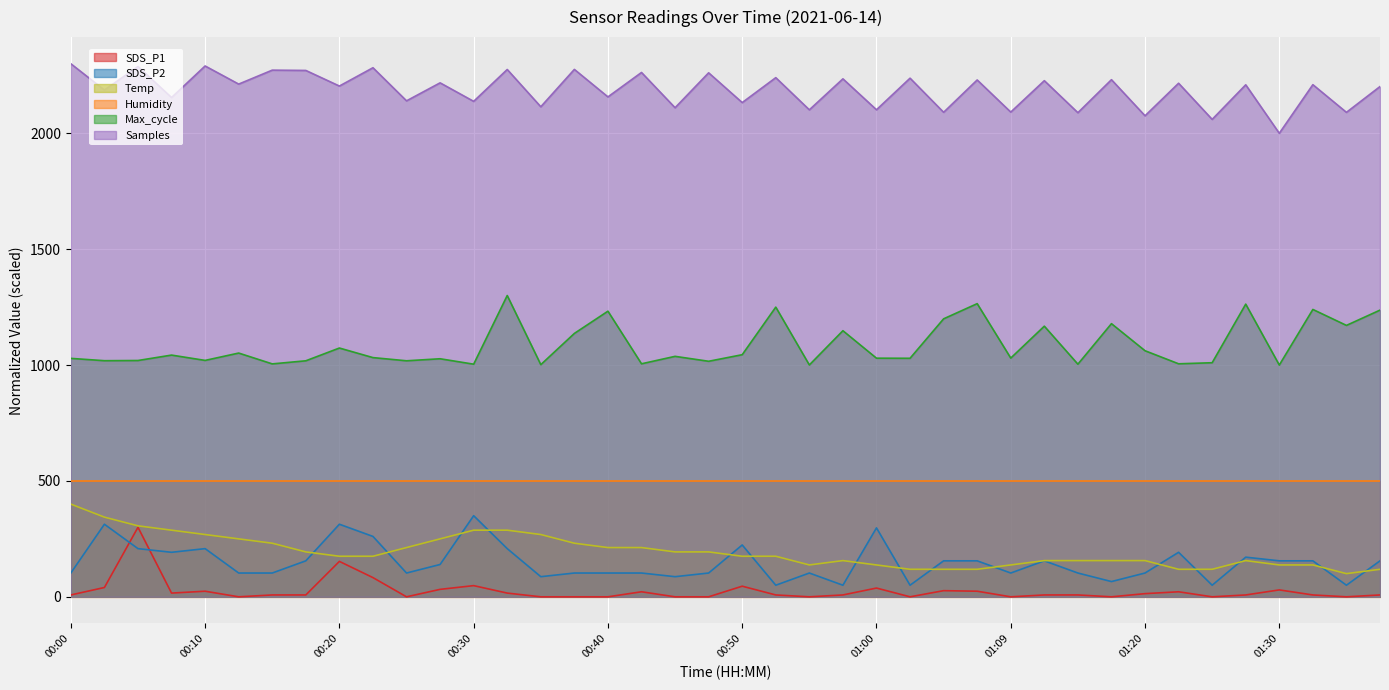

Is it true that SDS_P2 equals 91.1 at 01:17?

False